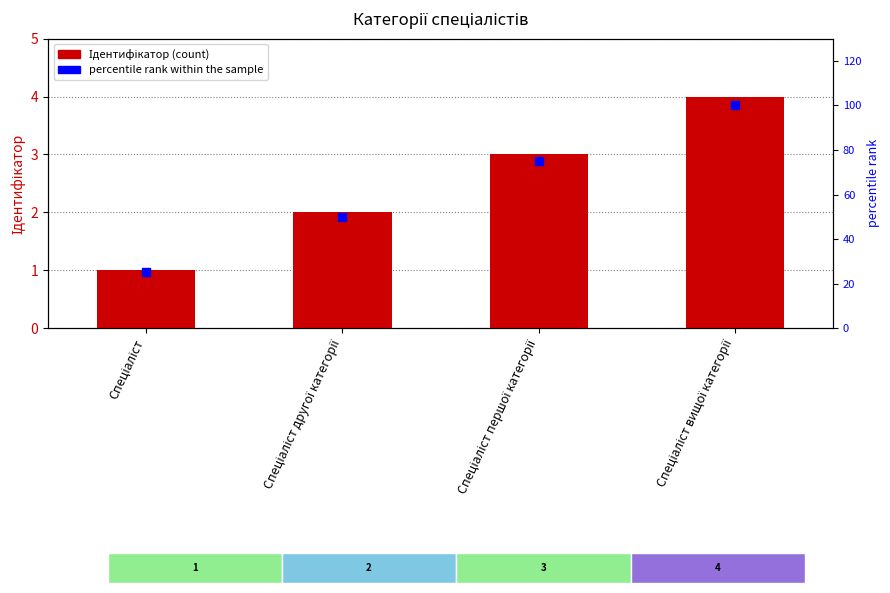

What is the total value across all series at Спеціаліст другої категорії?

52